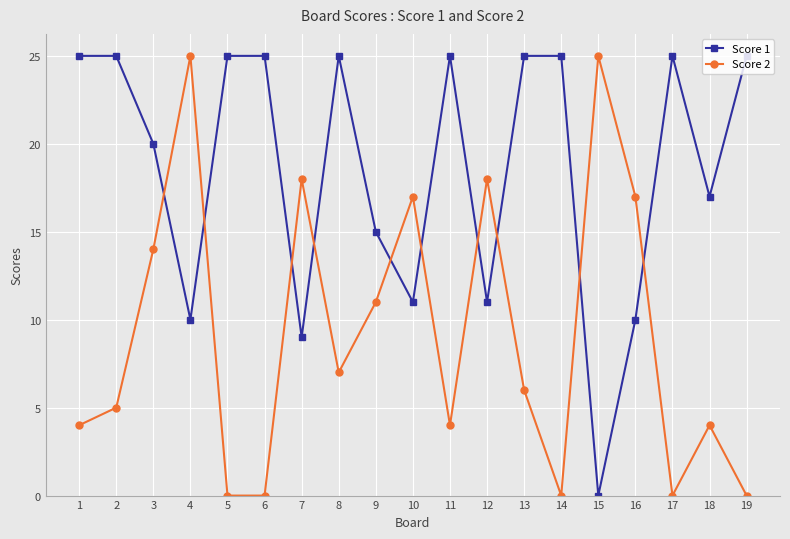

What are all the series names shown in the legend?

Score 1, Score 2